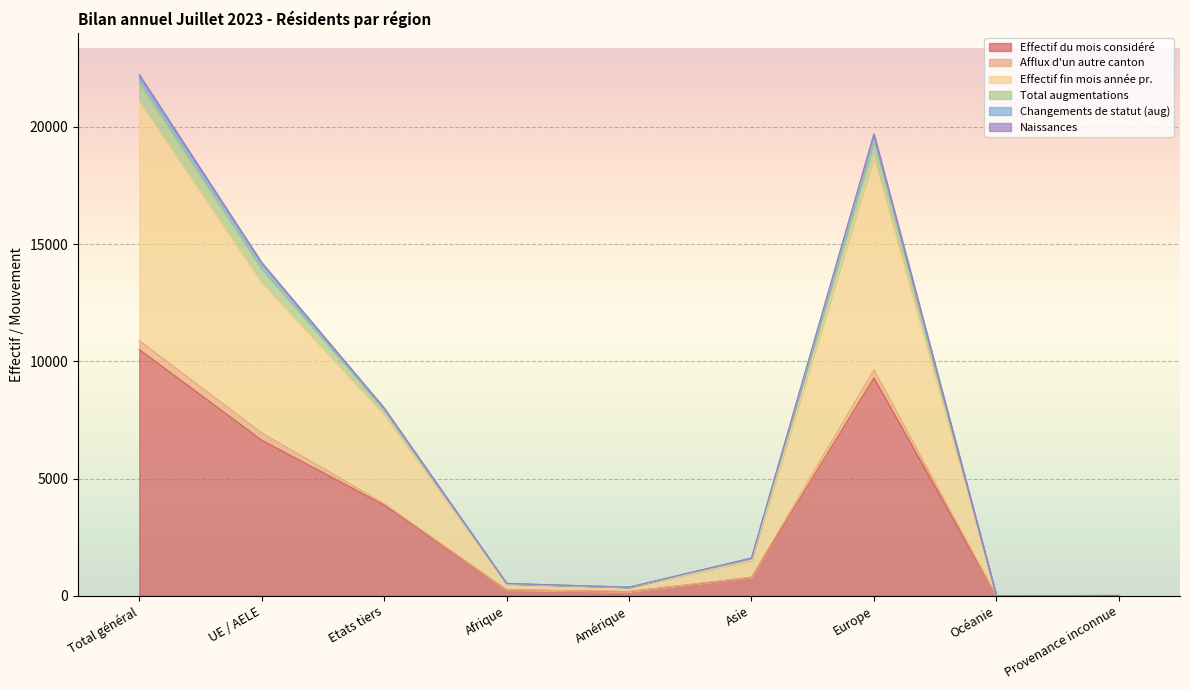

What is the value of the Total augmentations point at the 5th from the left?

367